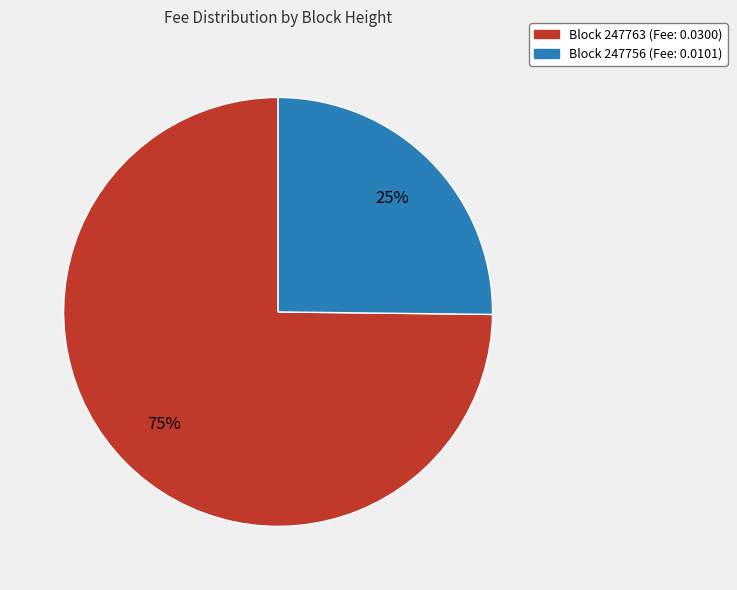

Is there any slice that represents more than half of the pie?

Yes